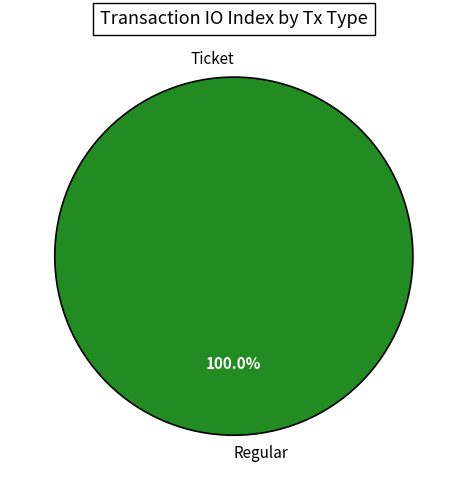

To the nearest percent, what portion does Regular (io_index=15) represent?

100%